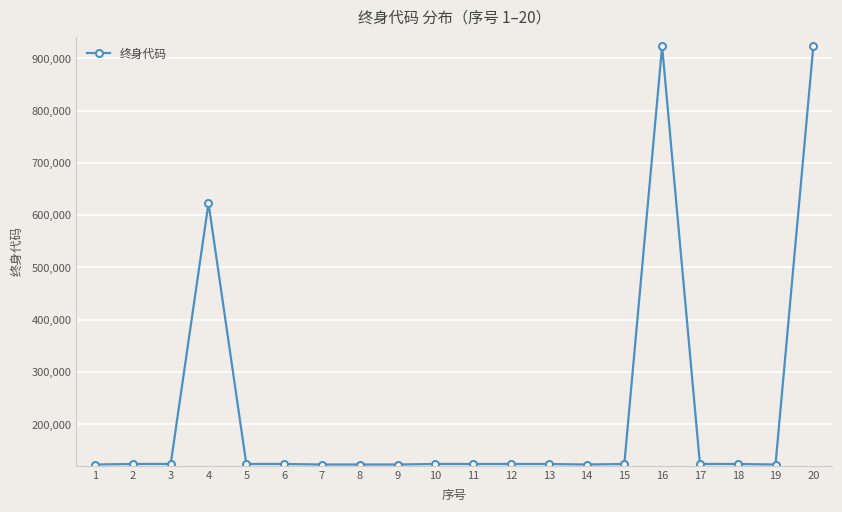

Does the chart display data point markers on the line(s)?

Yes